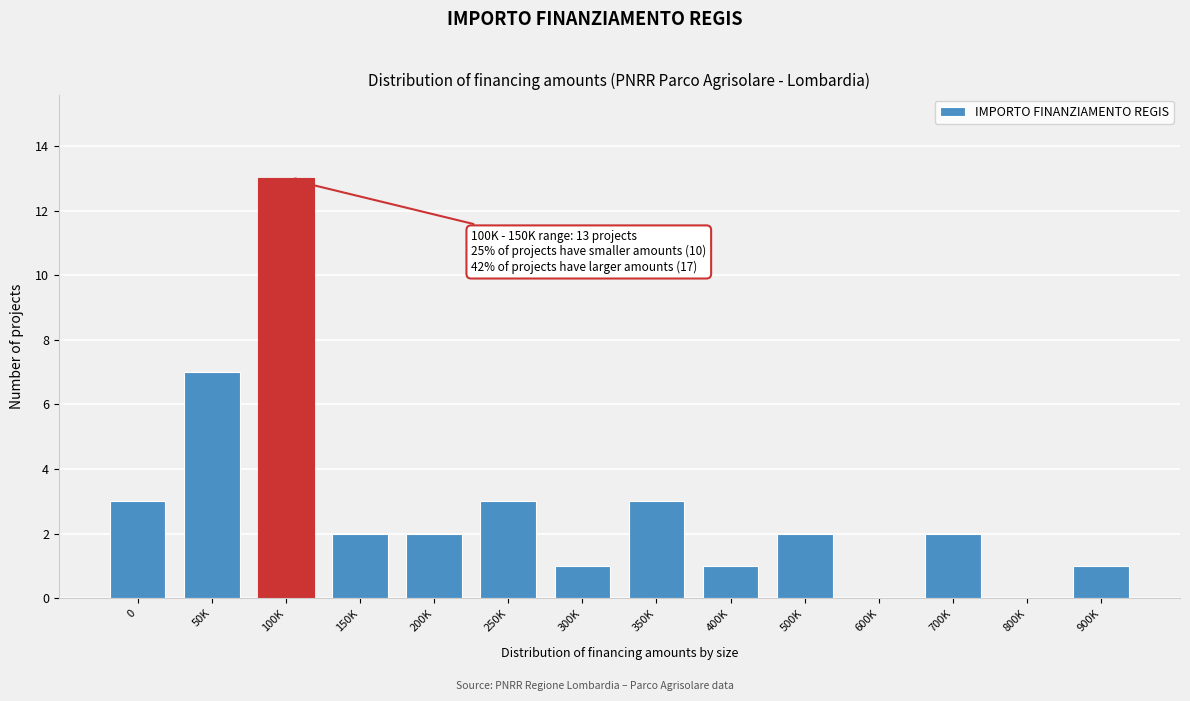

Reading left to right, what are all the values shown in this chart?

0=3	50K=7	100K=13	150K=2	200K=2	250K=3	300K=1	350K=3	400K=1	500K=2	600K=0	700K=2	800K=0	900K=1